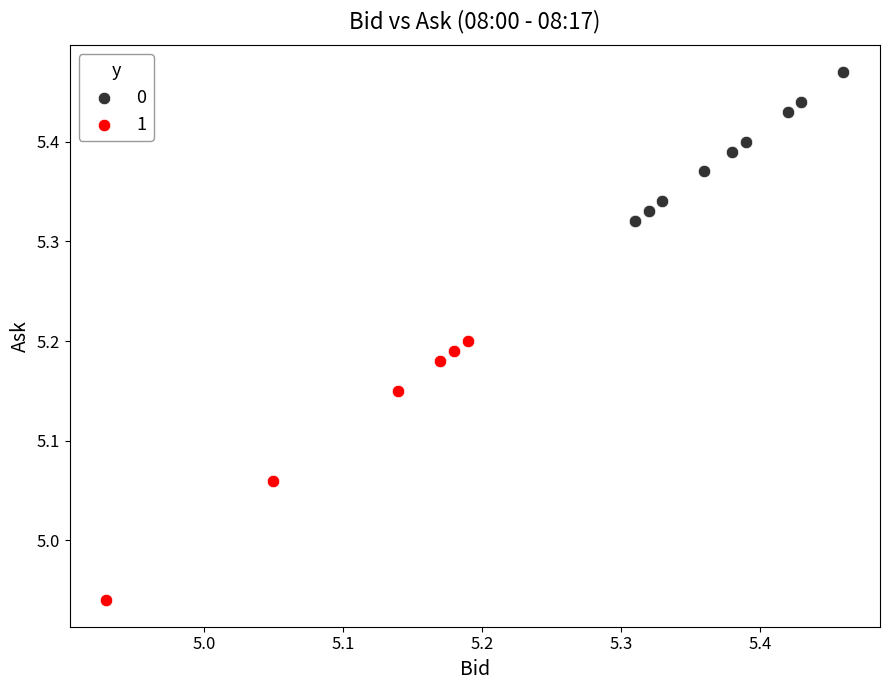

What are all the series names shown in the legend?

0, 1